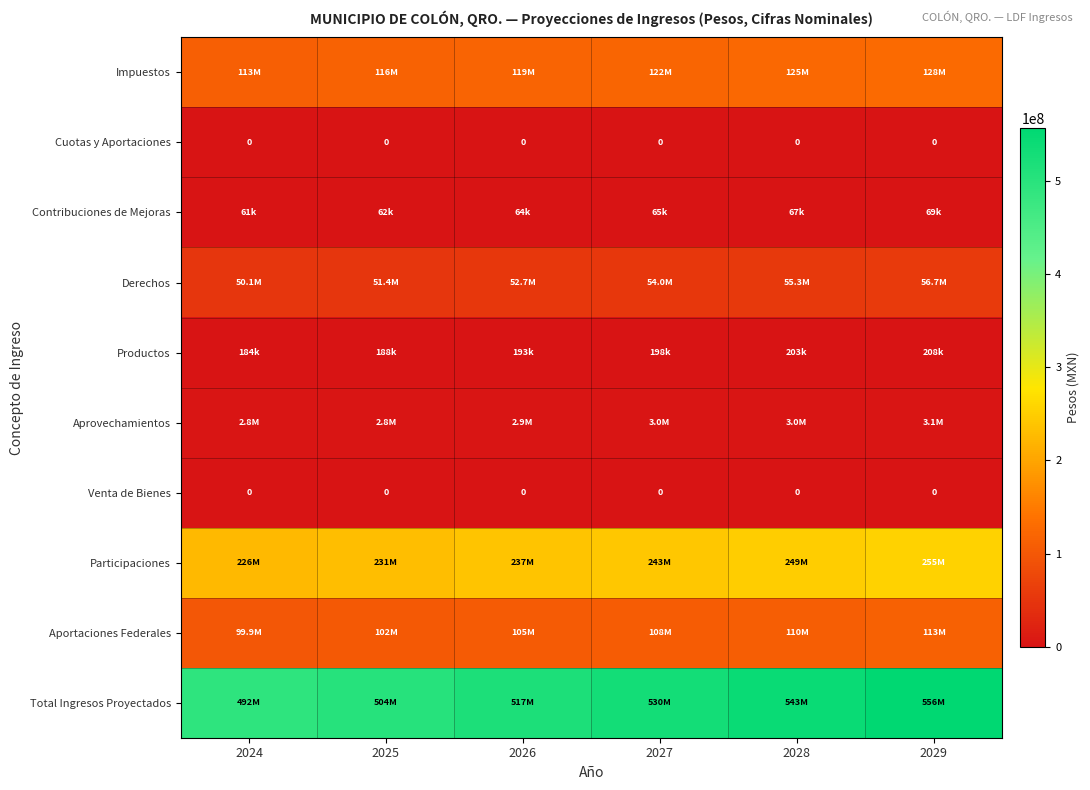

At which label does Aprovechamientos first exceed 2961449?

2027